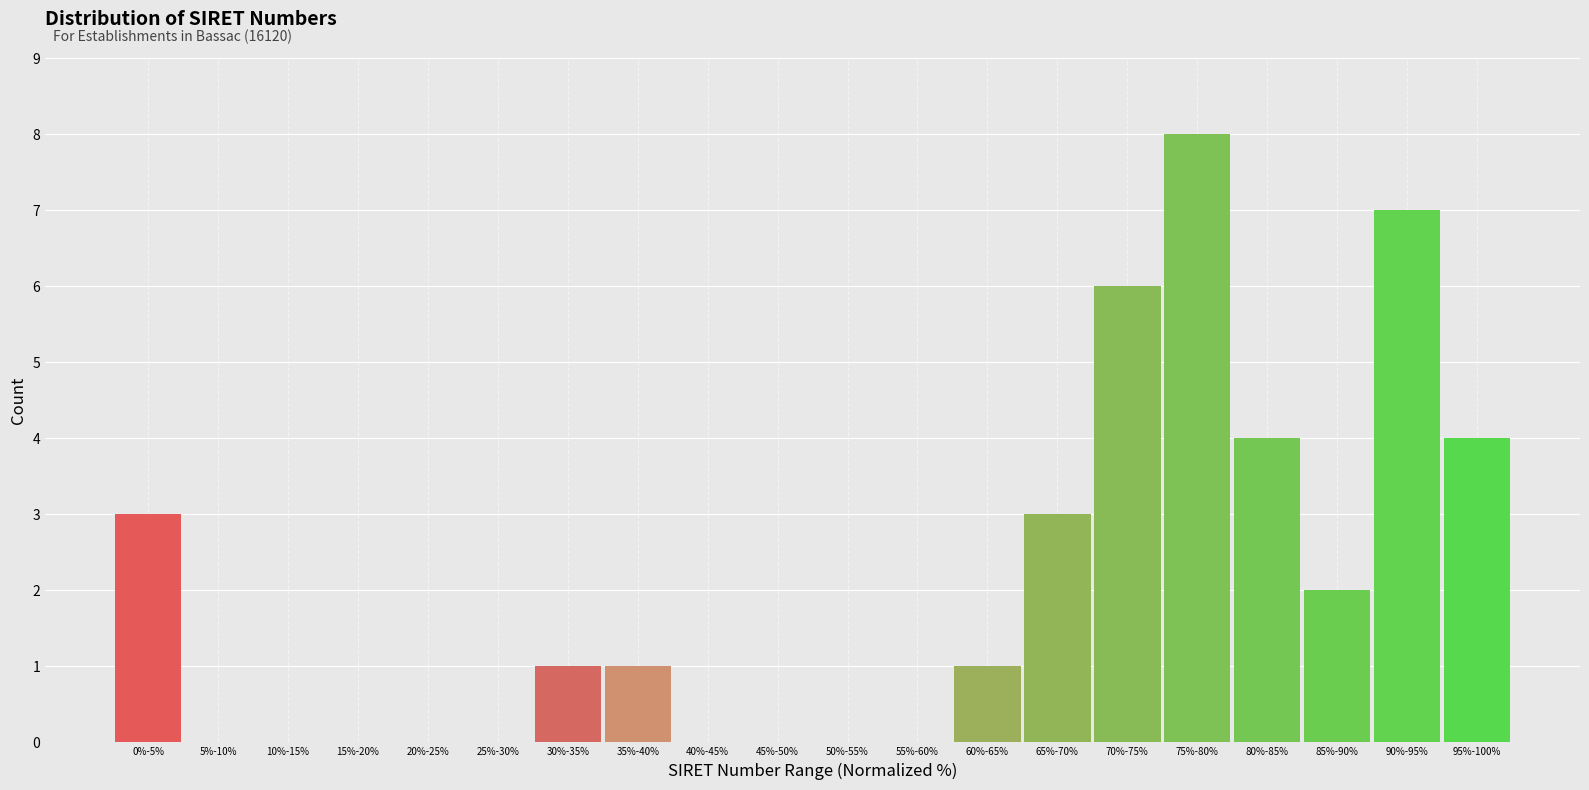

Reading left to right, extract all data points from this chart.

0%-5%=3	5%-10%=0	10%-15%=0	15%-20%=0	20%-25%=0	25%-30%=0	30%-35%=1	35%-40%=1	40%-45%=0	45%-50%=0	50%-55%=0	55%-60%=0	60%-65%=1	65%-70%=3	70%-75%=6	75%-80%=8	80%-85%=4	85%-90%=2	90%-95%=7	95%-100%=4